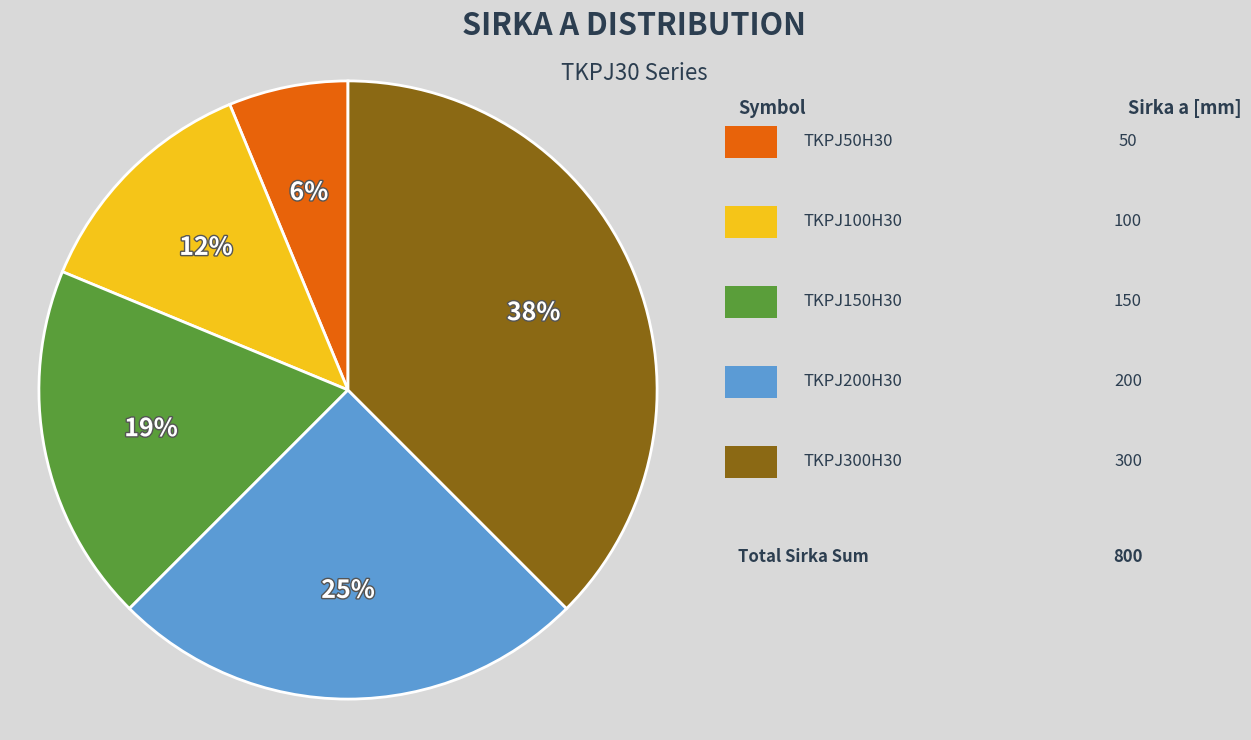

Is there any slice that represents more than half of the pie?

No